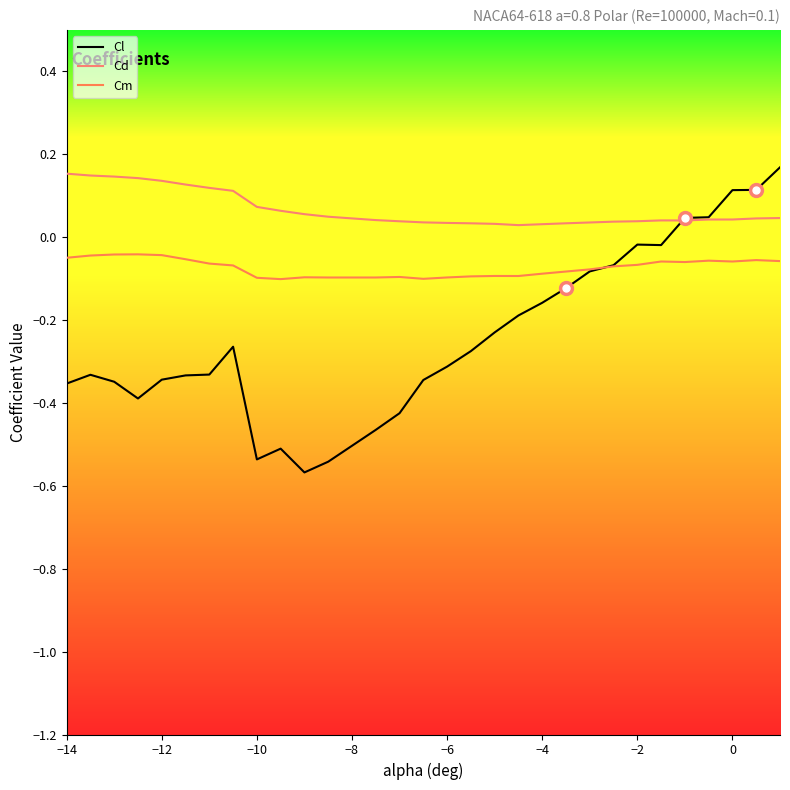

Rank the series by their average value, from lowest to highest.

Cl, Cm, Cd